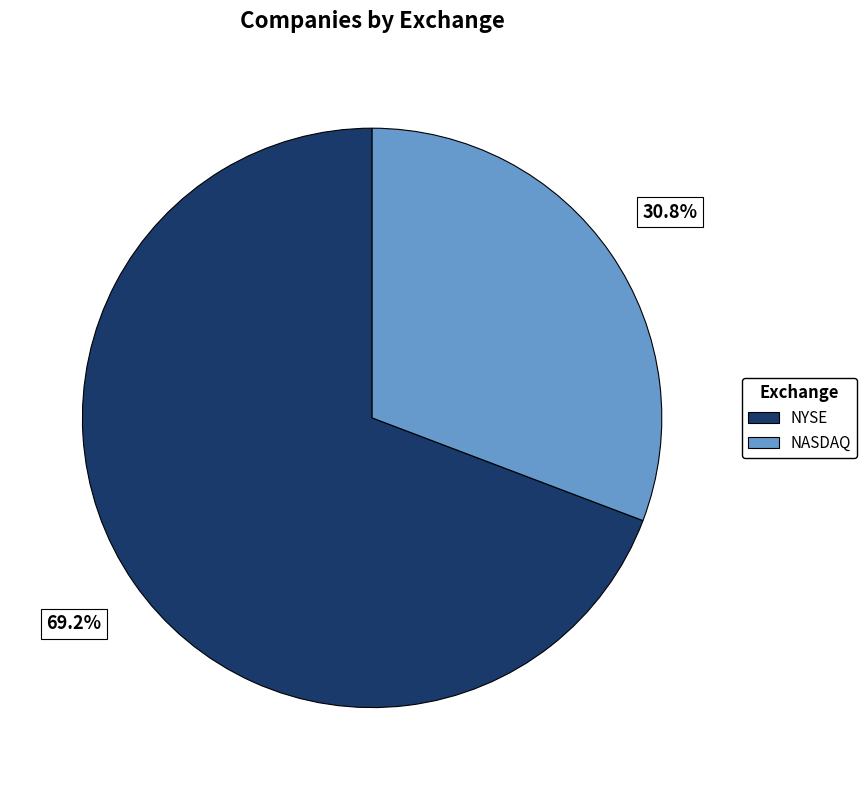

To the nearest percent, what is the combined percentage of NASDAQ and NYSE?

100%